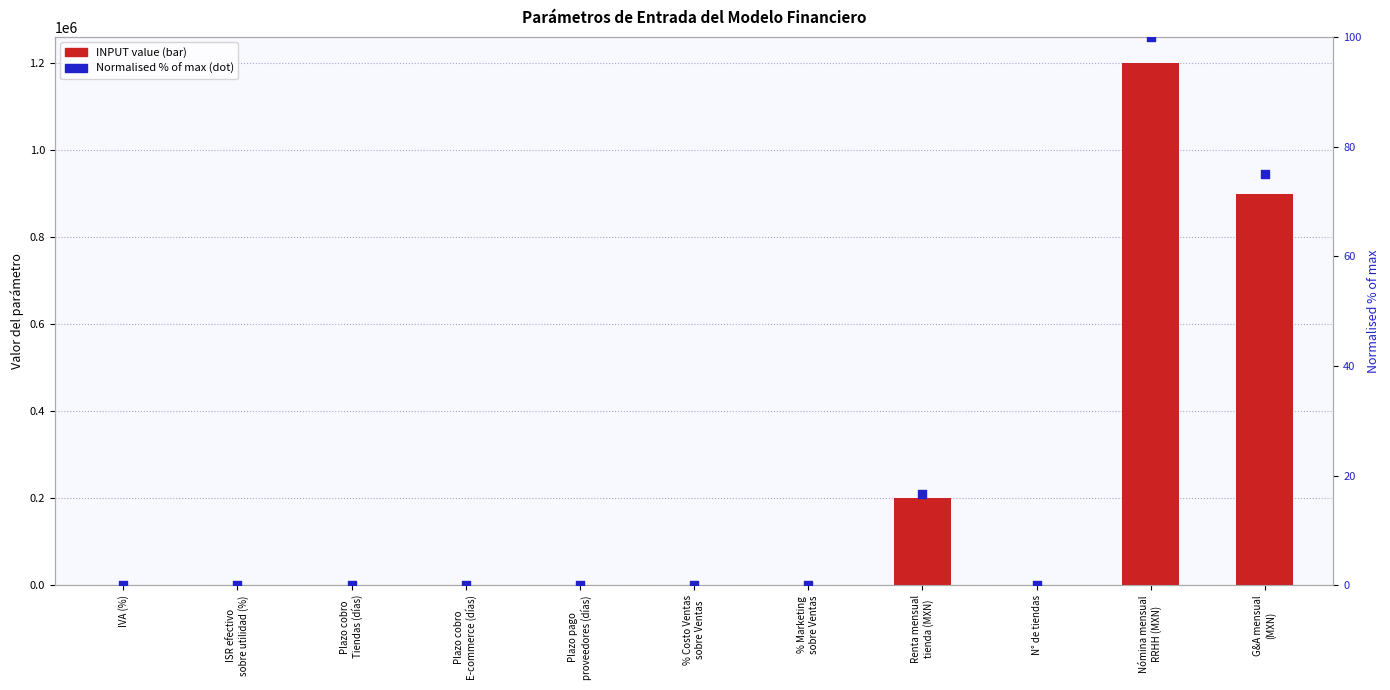

Which series contains the lowest Y value?

INPUT value